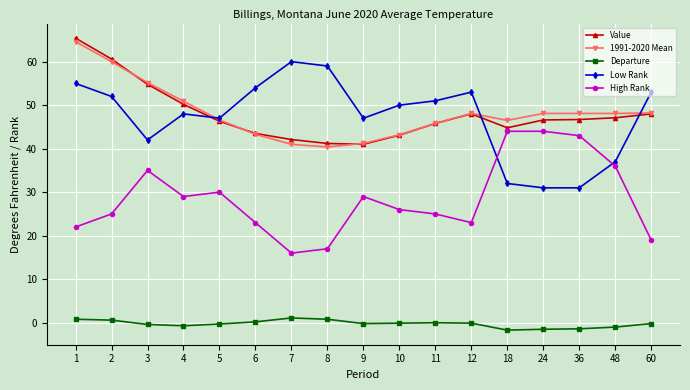

What is the greatest value displayed?

65.4